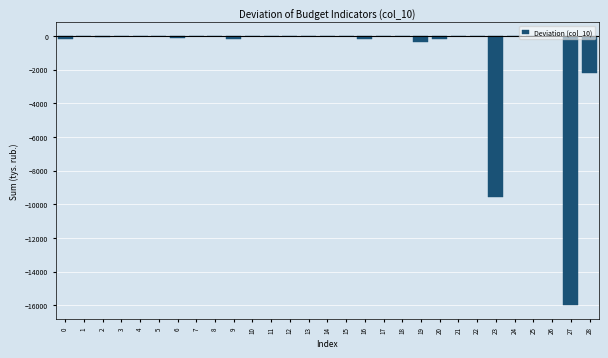

The value at 25 is 0.0. True or false?

True